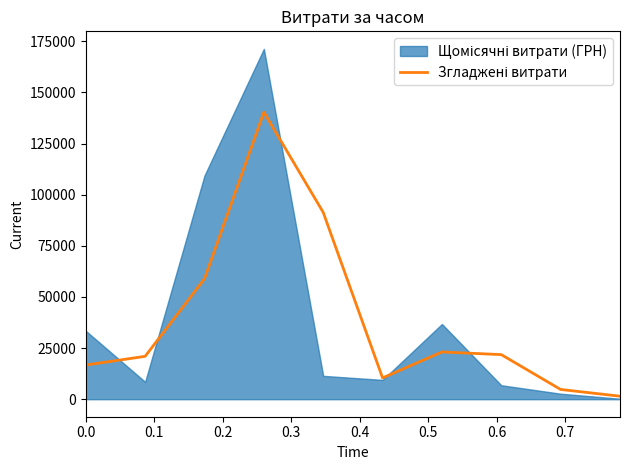

How many values are below 21798?

5